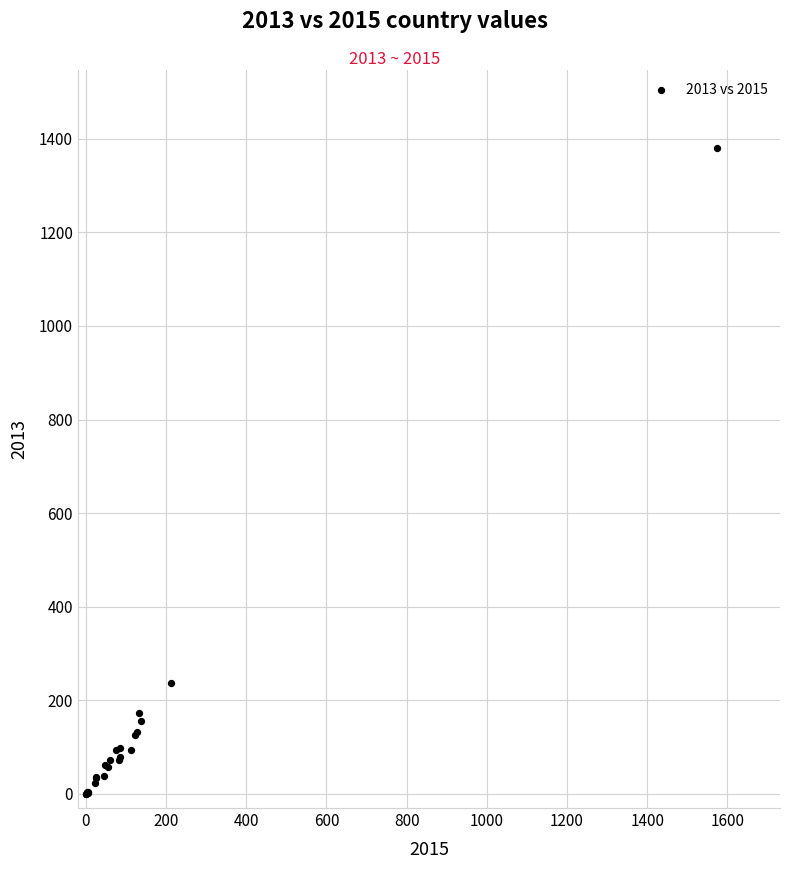

What Y value in the scatter plot is closest to 690?

237